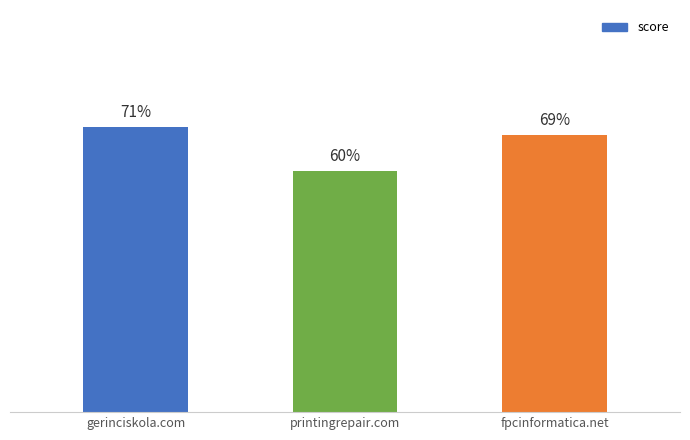

At which label is the value closest to 65?

fpcinformatica.net